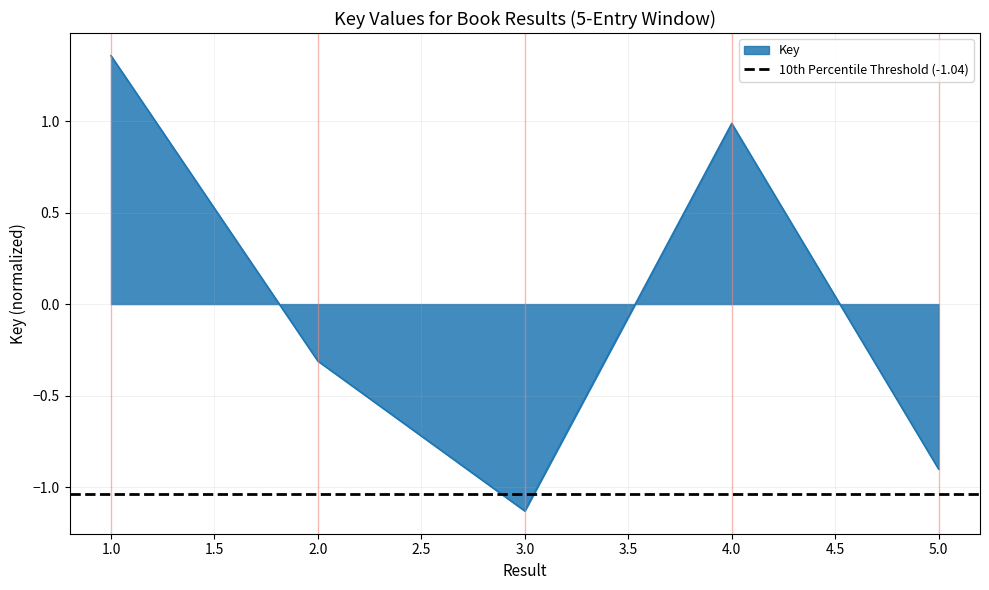

What is the difference between the second highest and minimum values?

2.1